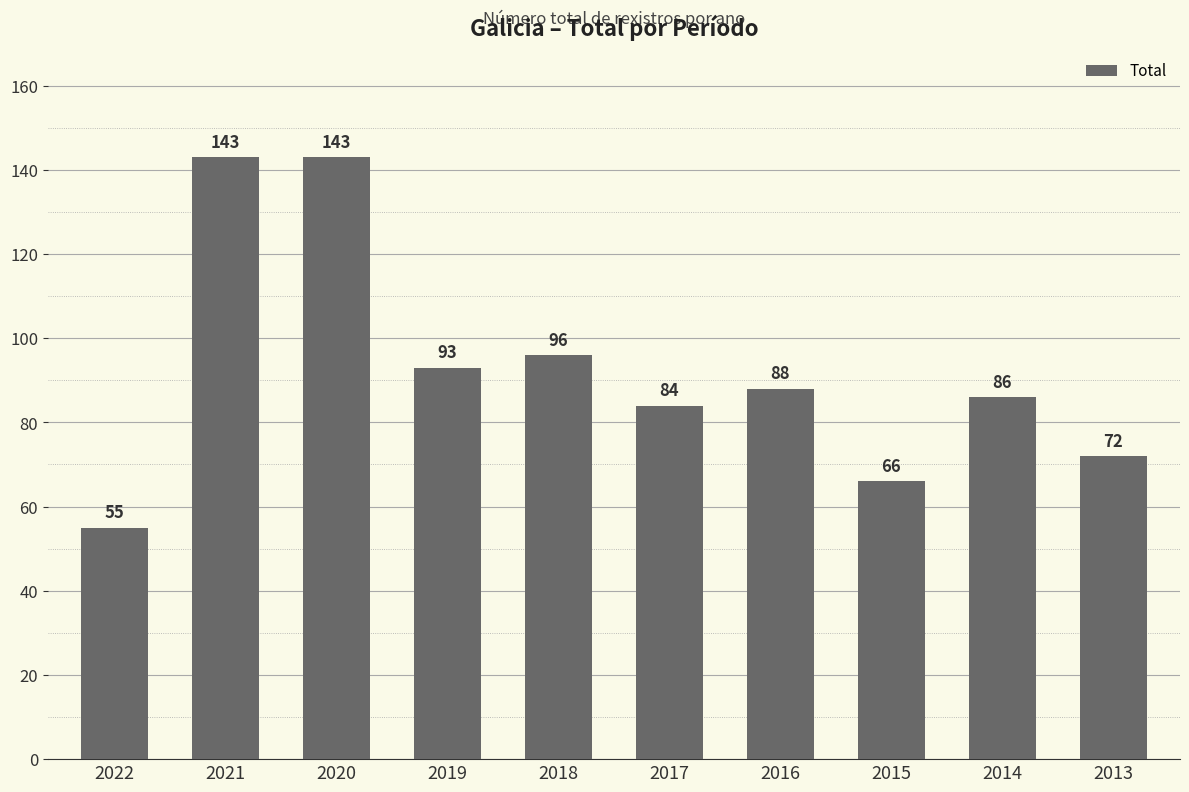

What is the minimum value shown in the chart?

55